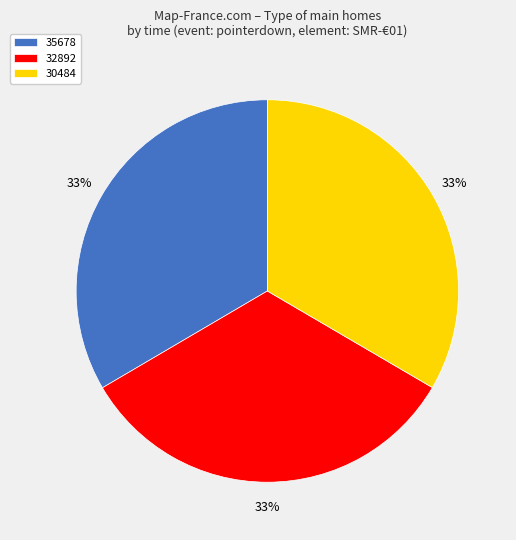

Is there any slice that represents more than half of the pie?

No